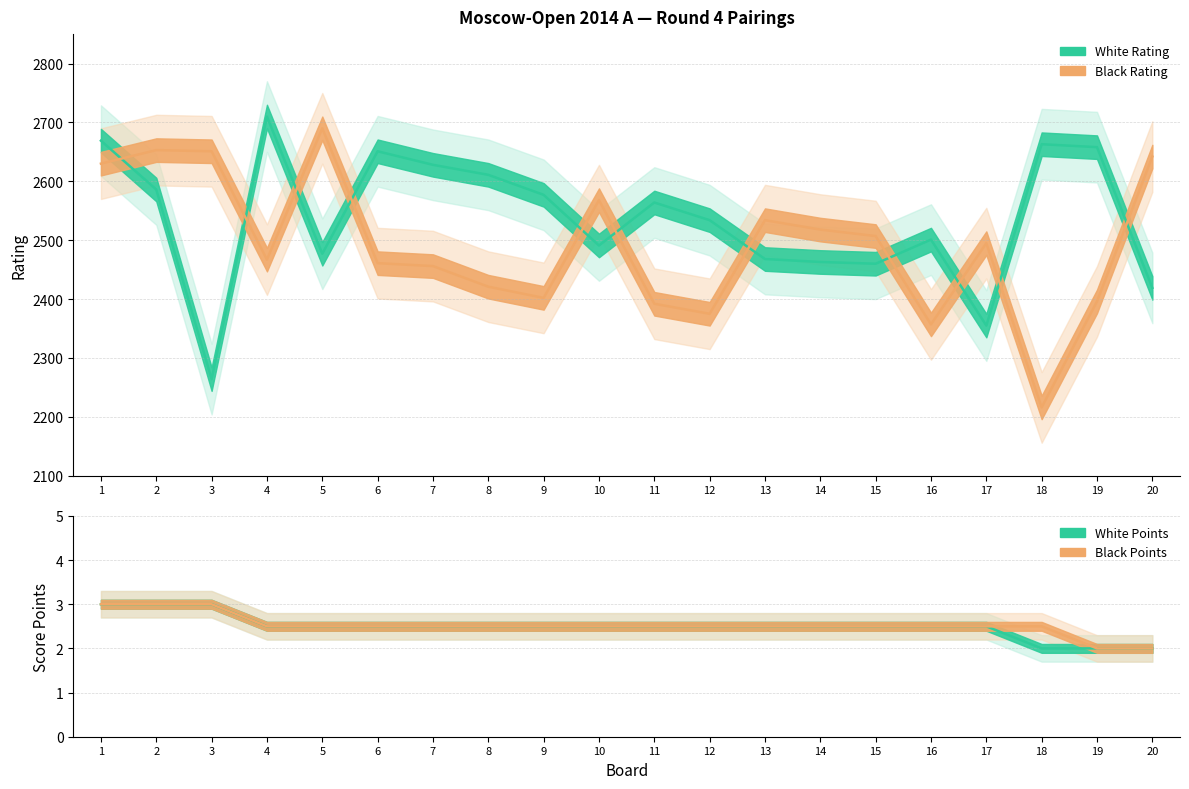

How many series are shown in this chart?

4